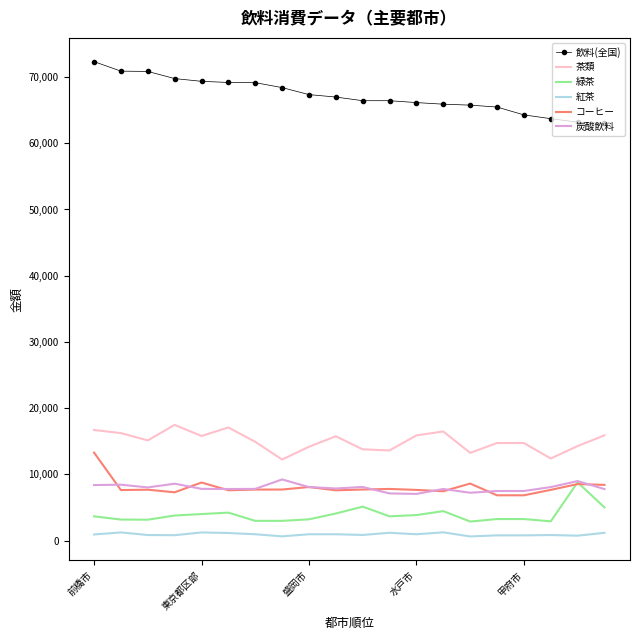

True or false: 飲料(全国) and 緑茶 intersect in this chart.

False